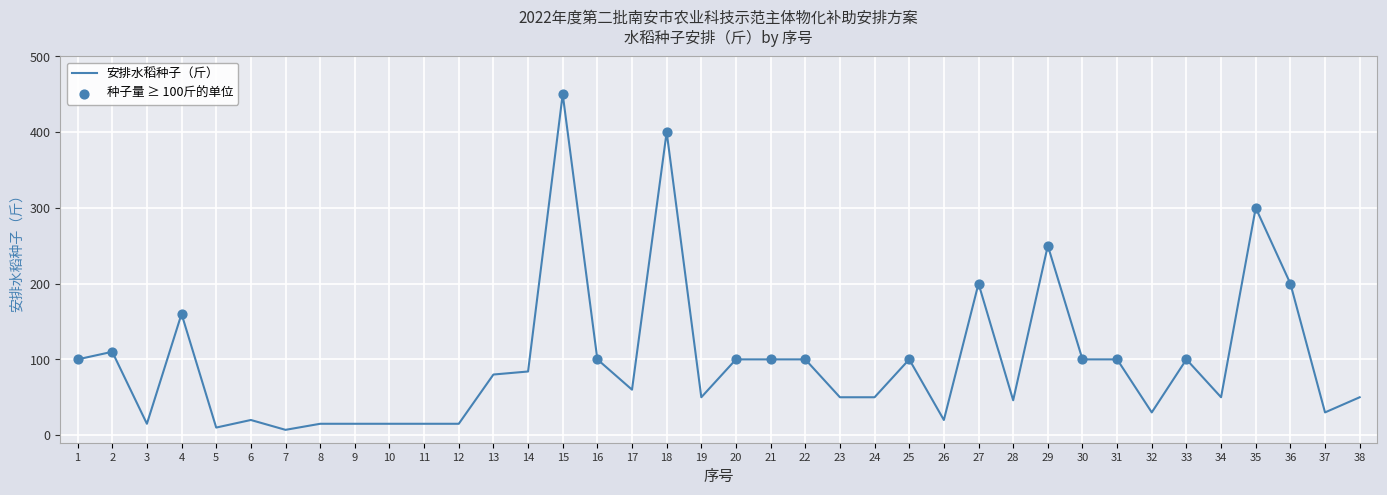

What is the change in value from 4 to 17?

-100